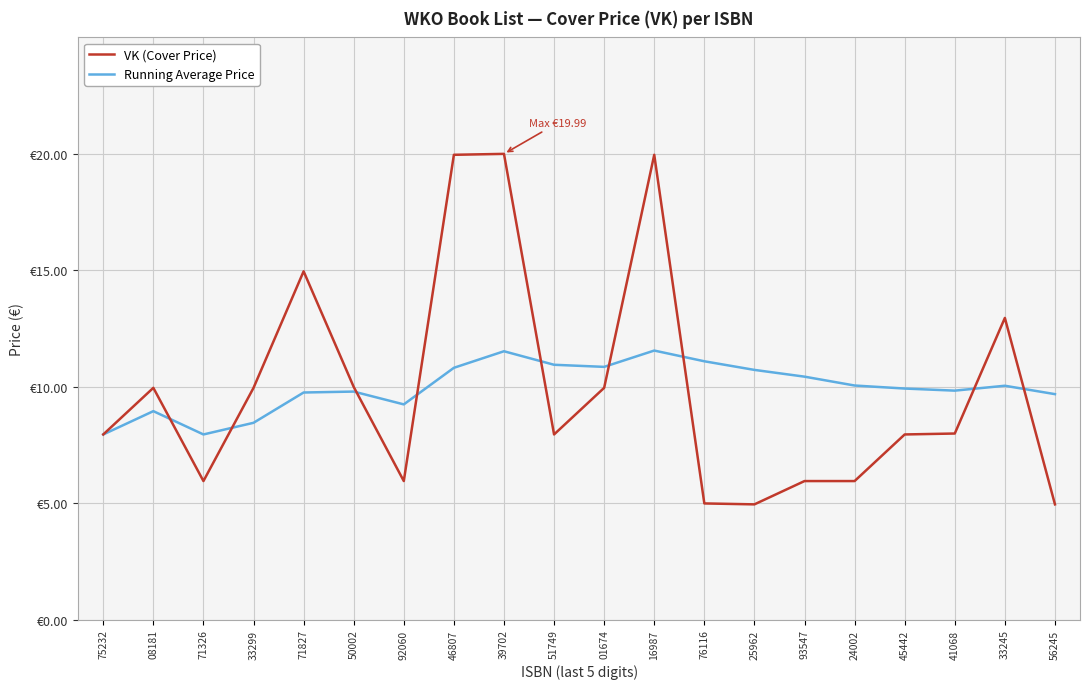

What is the value of the VK (Cover Price) point at the 12th from the left?

19.9